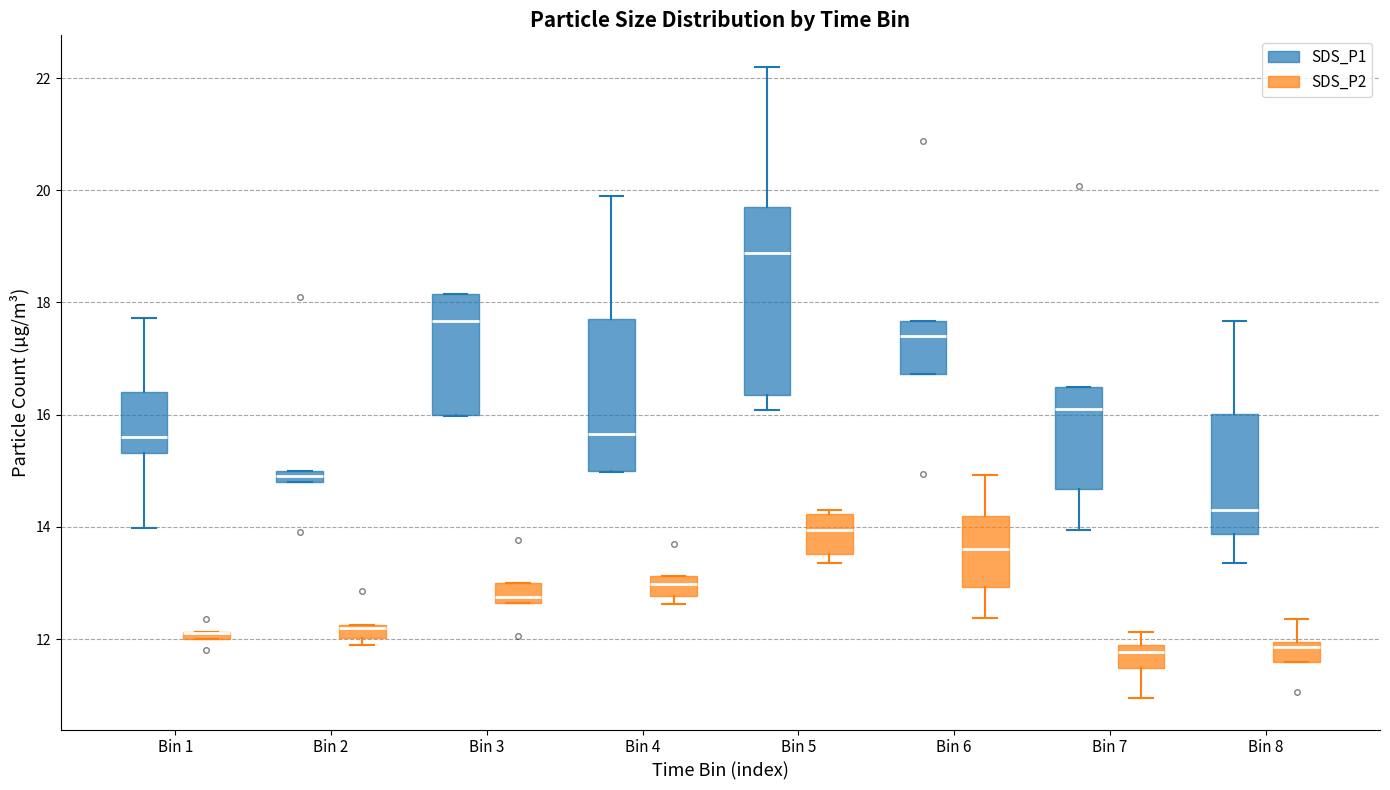

Where does the median line of the box for Bin 7 (SDS_P2) sit on the y-axis? The values are not printed on the chart, so give them approximately, as read against the axis.

11.8